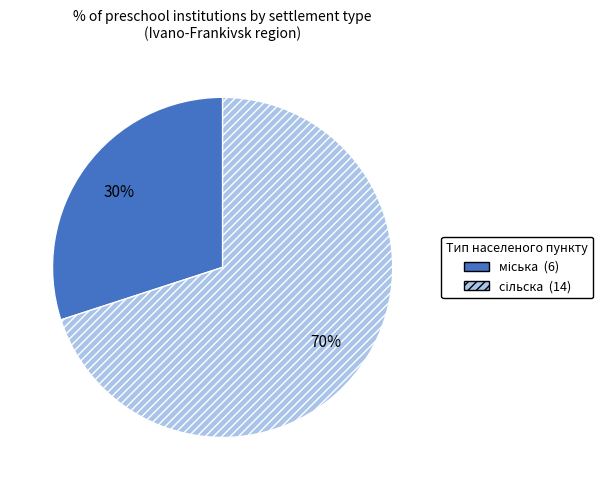

To the nearest percent, what is the average slice percentage?

50%